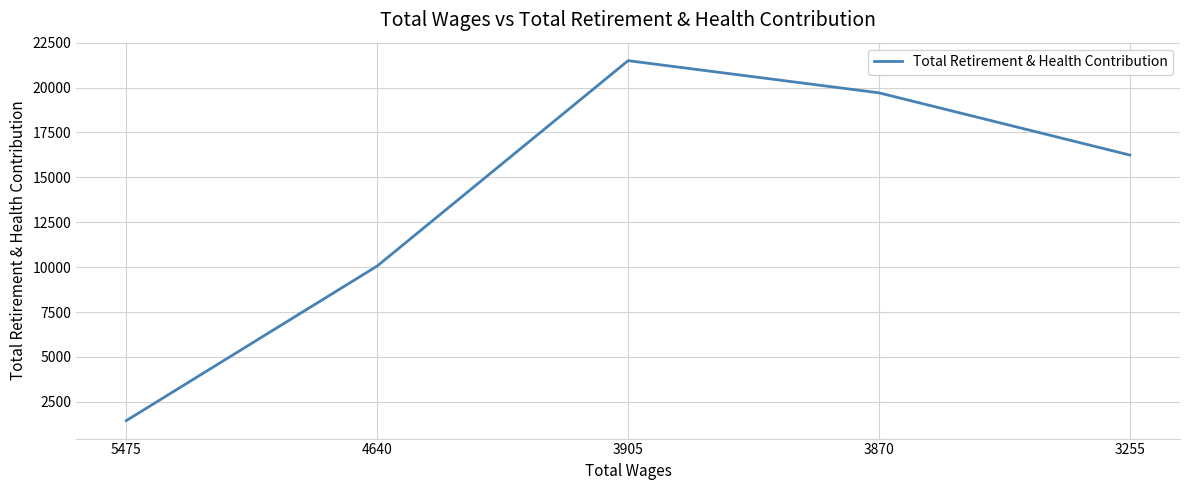

Rank the categories by value from lowest to highest.

5475, 4640, 3255, 3870, 3905